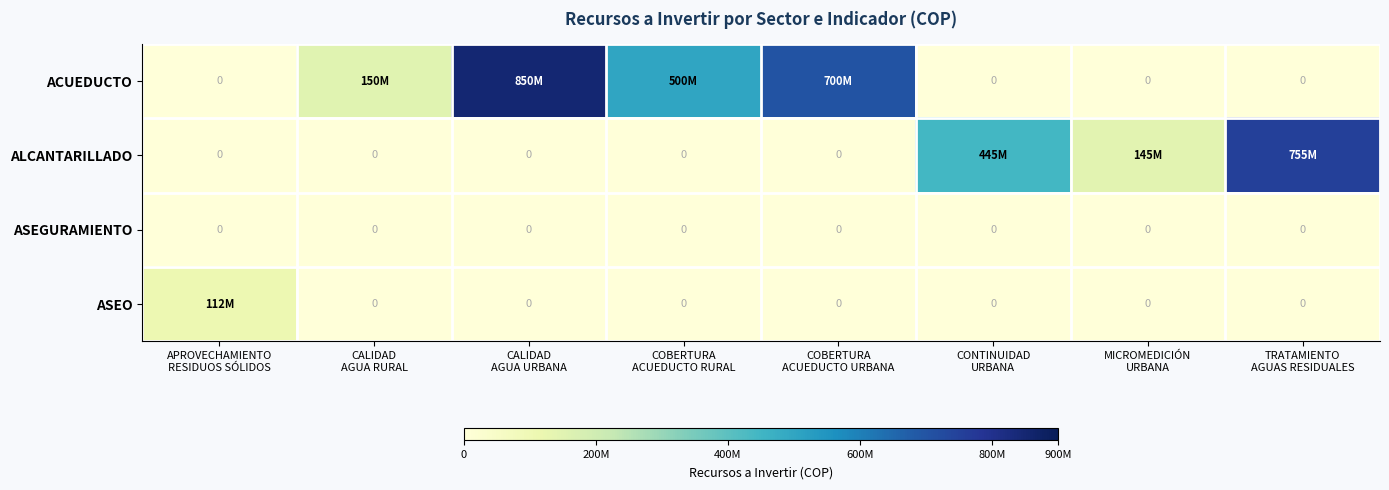

Between APROVECHAMIENTO RESIDUOS SÓLIDOS and CALIDAD AGUA RURAL, which series saw the biggest shift?

ACUEDUCTO